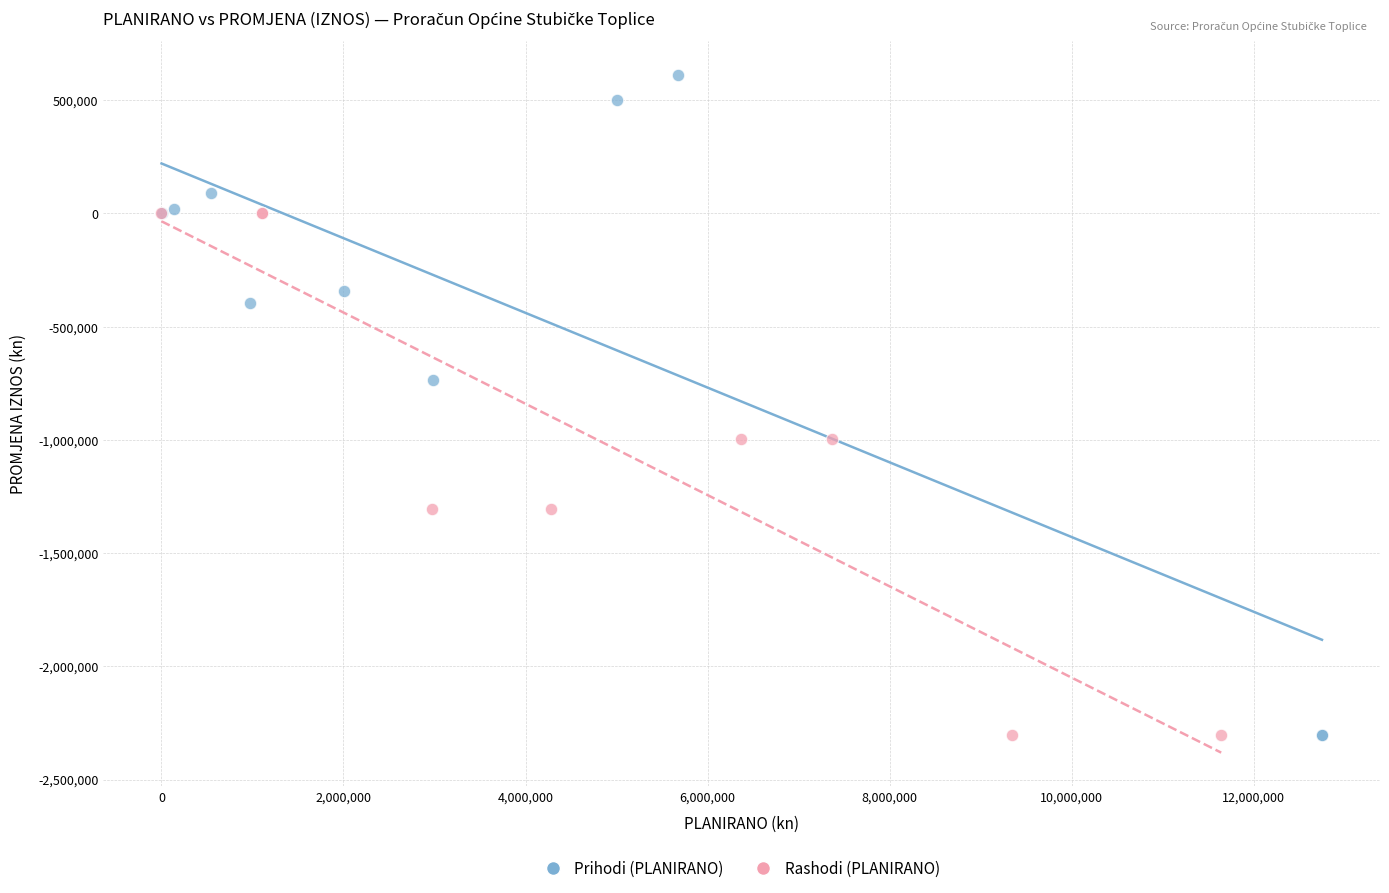

What are all the series names shown in the legend?

Prihodi (PLANIRANO), Rashodi (PLANIRANO)